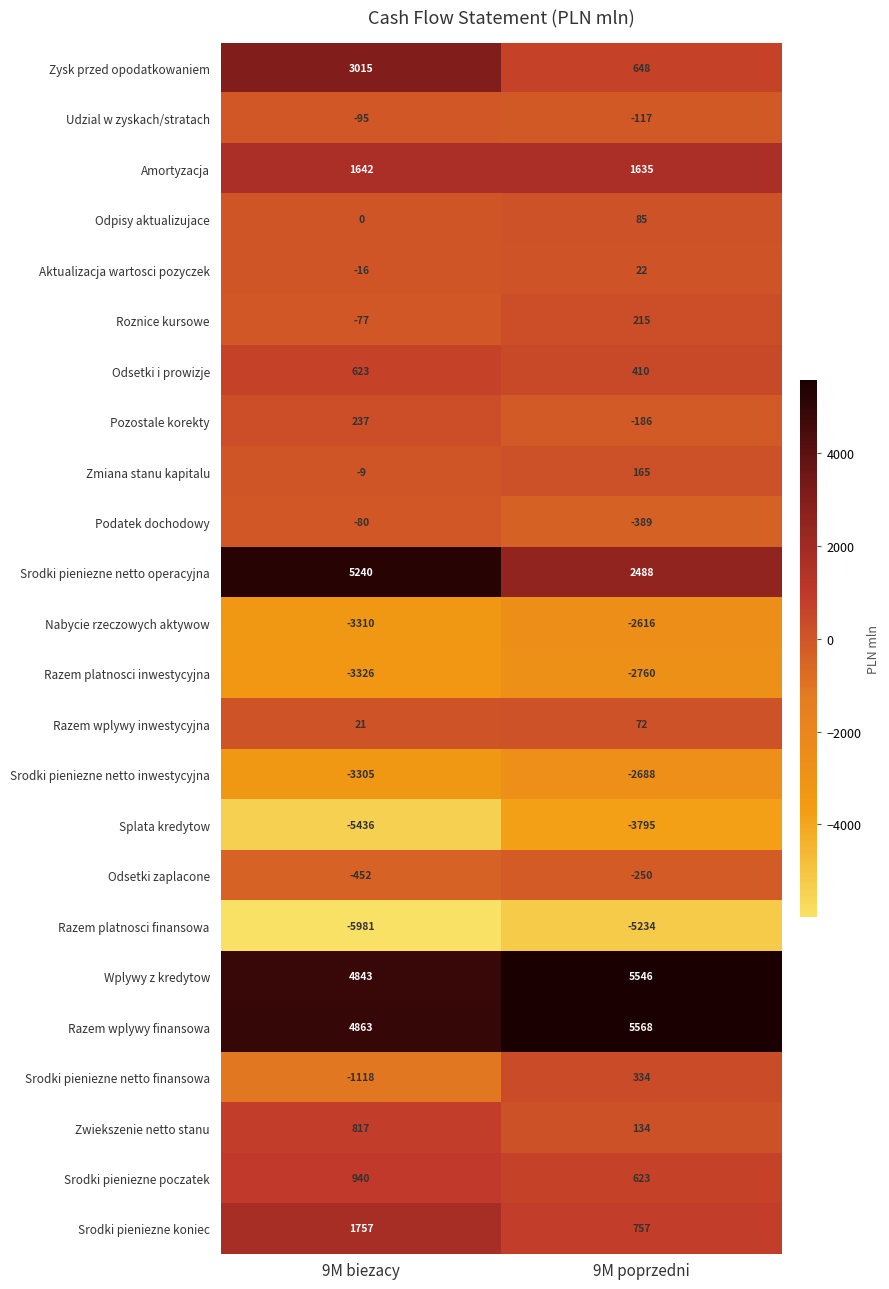

True or false: Srodki pieniezne koniec has a value of 2483 at 9M biezacy.

False